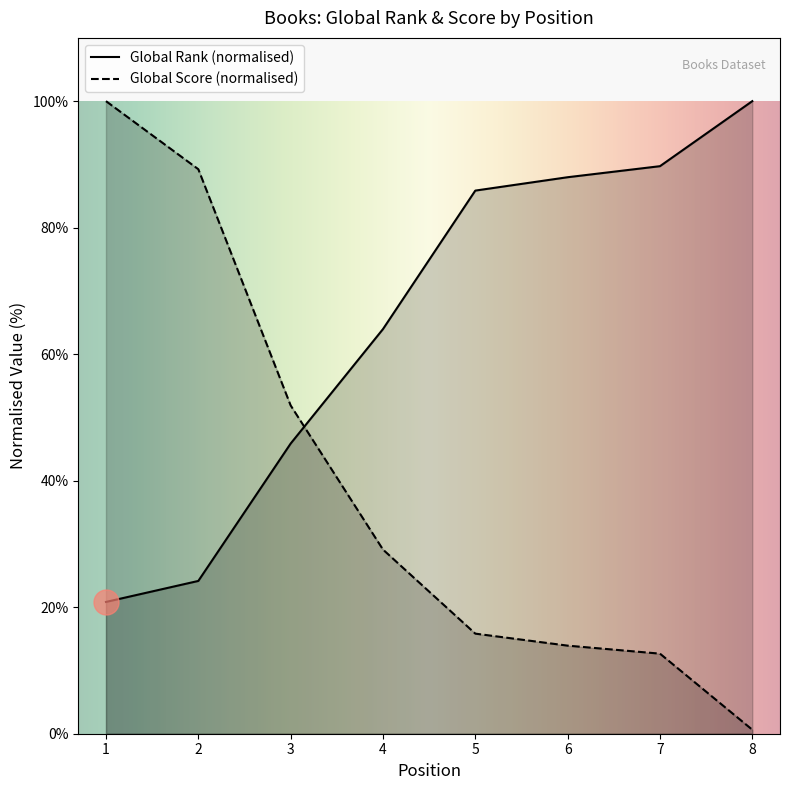

What is the minimum value for Global Score?

0.6